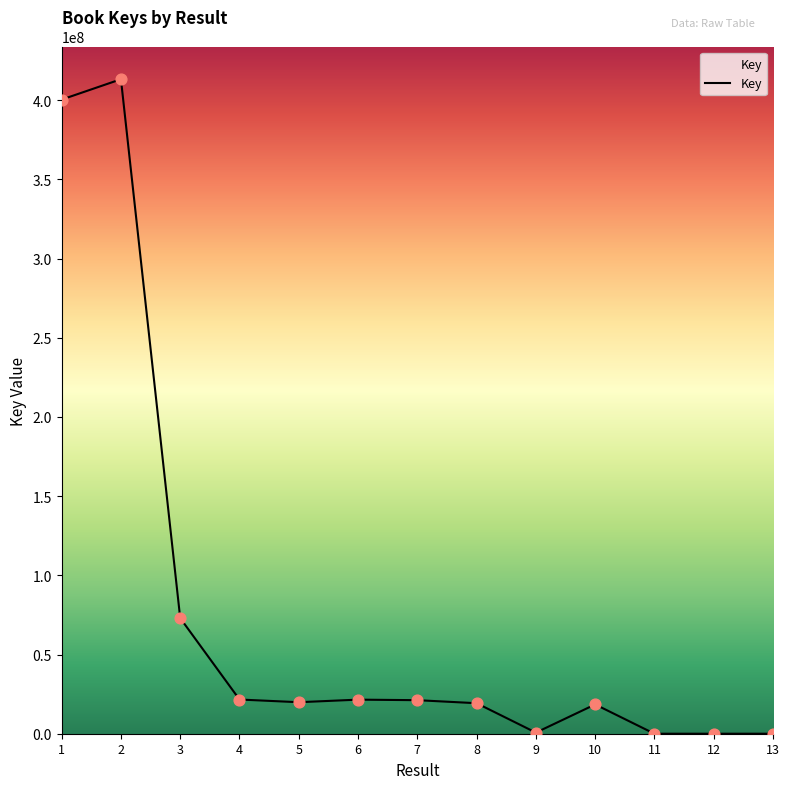

What is the change in value from 3 to 5?

-53106578